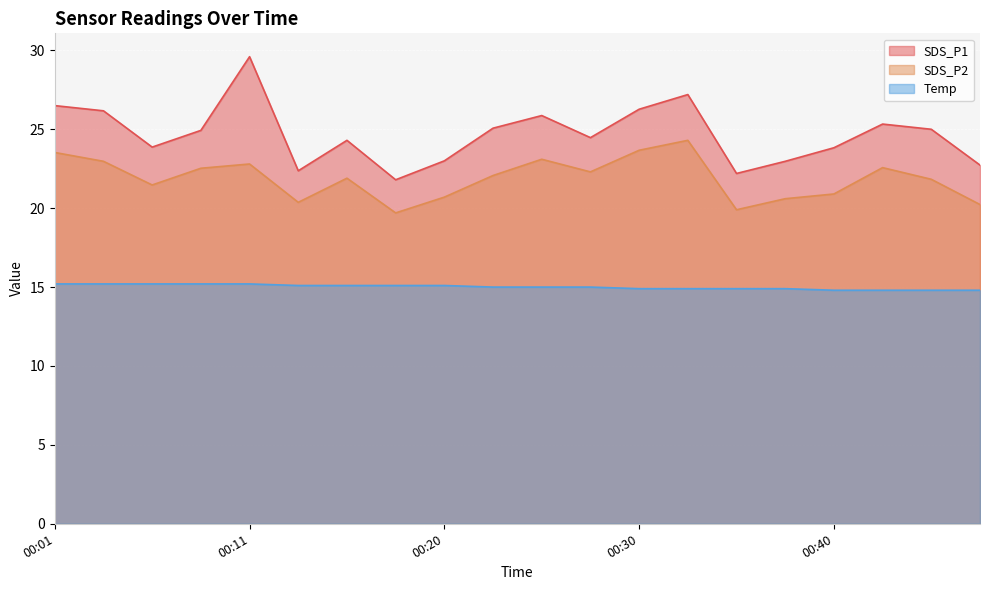

What are all the series names shown in the legend?

SDS_P1, SDS_P2, Temp